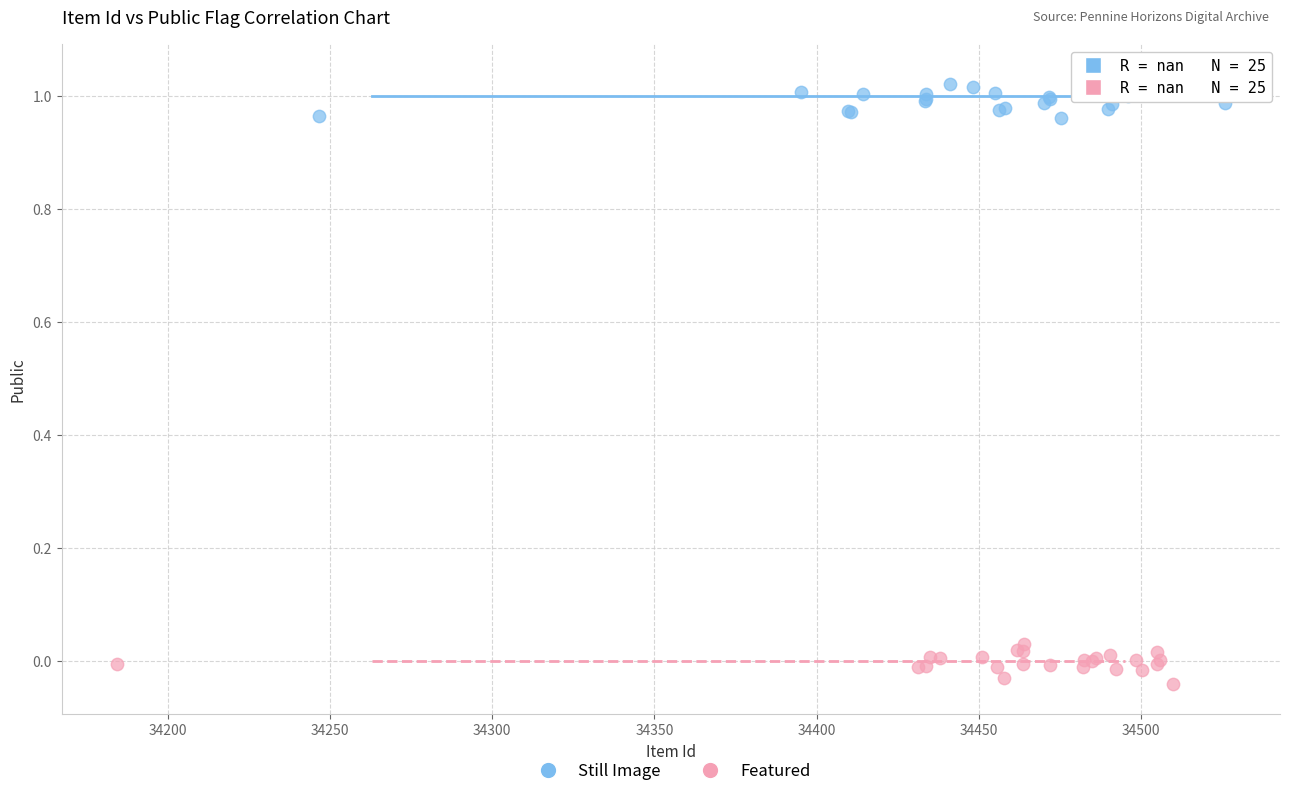

Which series contains the lowest Y value?

Featured